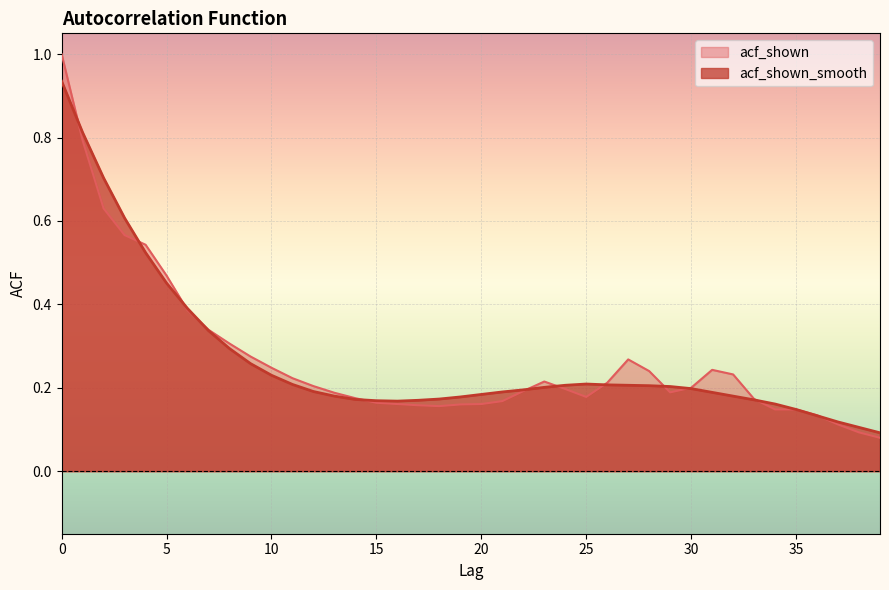

What is the sum of the acf_shown values at 36 and 26?

0.3